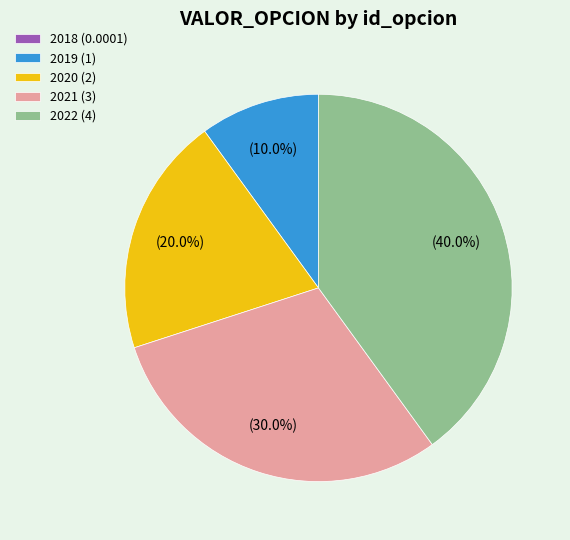

What is the ratio of the value at 2021 (3) to the value at 2020 (2)?

1.5